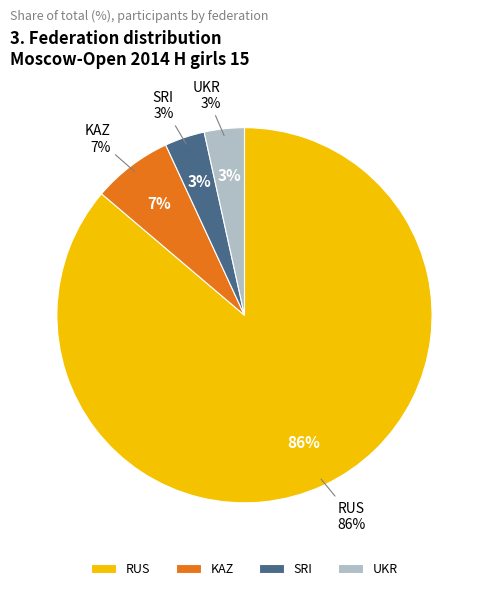

Count the number of slices in the pie.

4